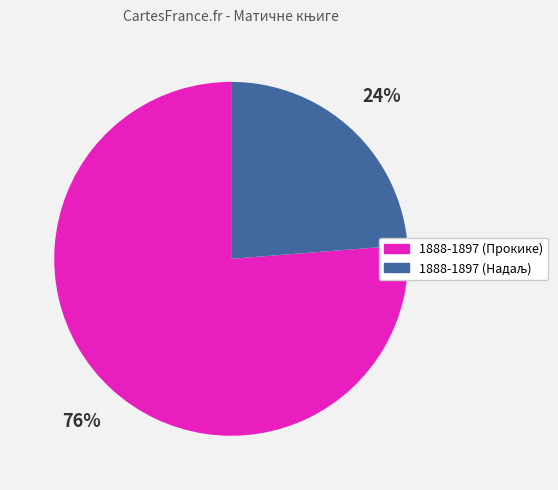

True or false: 1888-1897 (Прокике) accounts for 82% of the total.

False